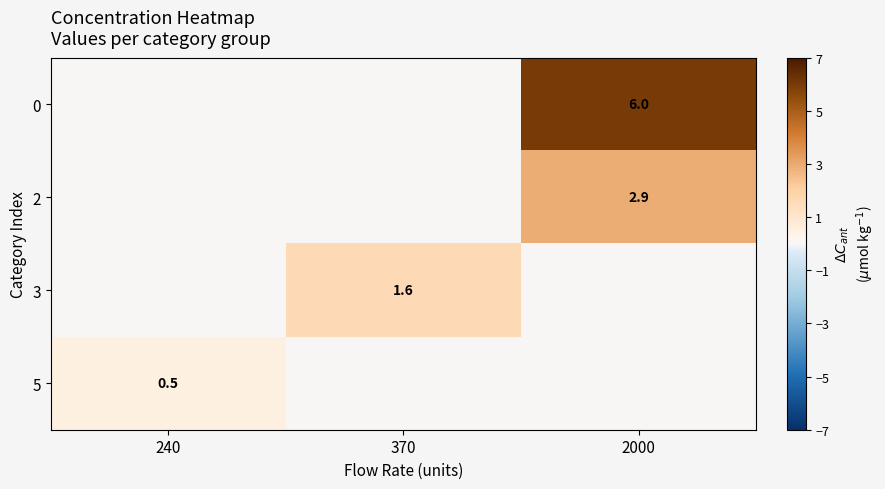

Is the value of 5 at 240 greater than the value of 3 at 370?

No